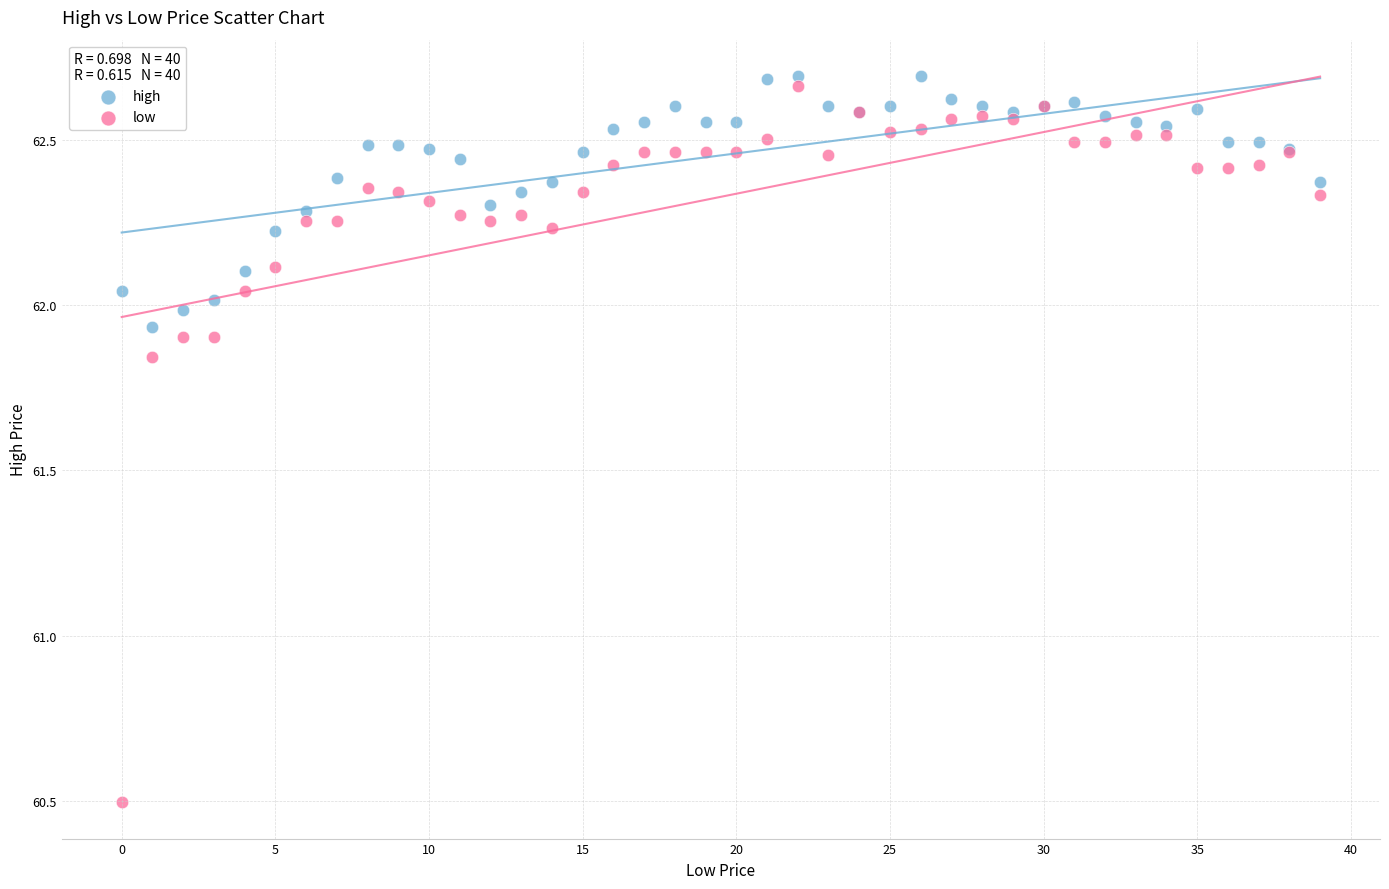

Which series contains the lowest Y value?

low